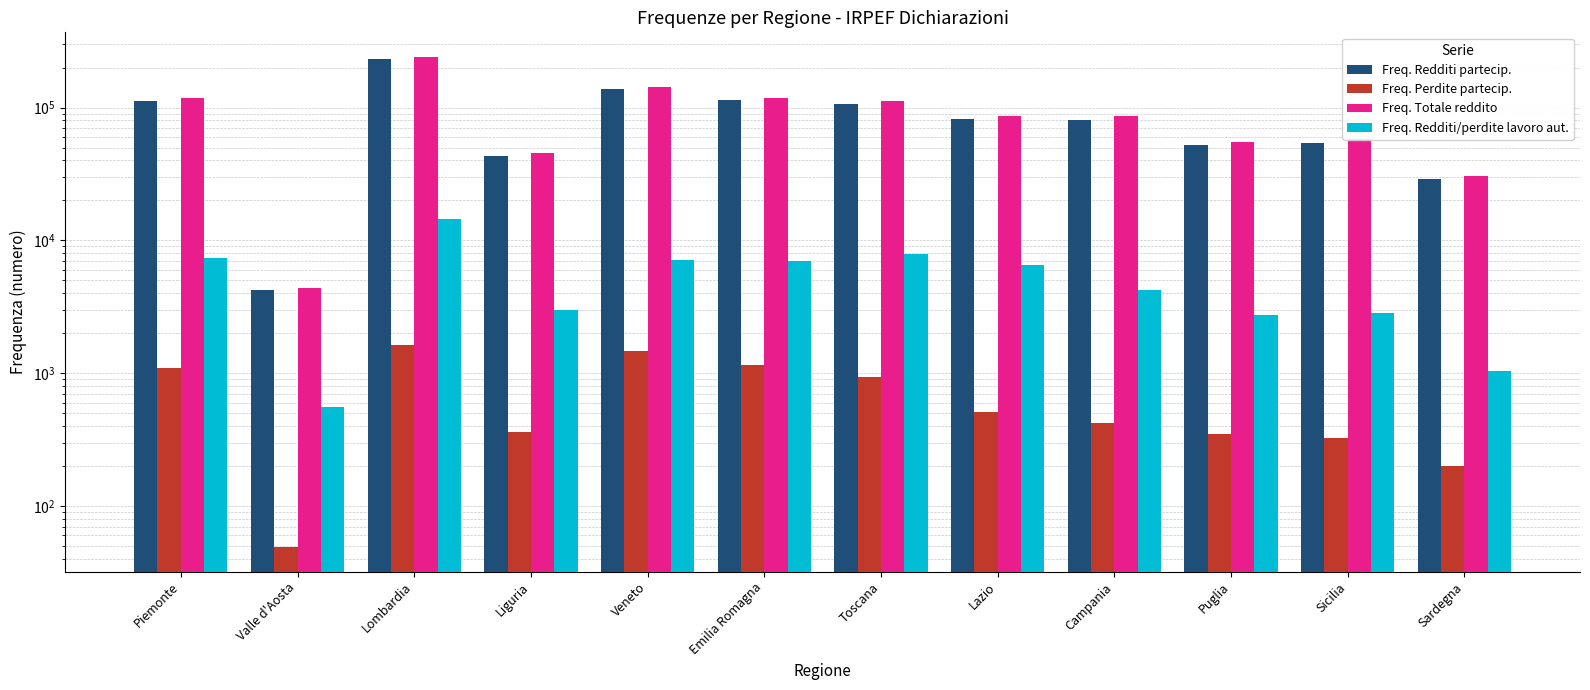

What is the sum of the Freq. Redditi partecip. values at Piemonte and Veneto?

249702